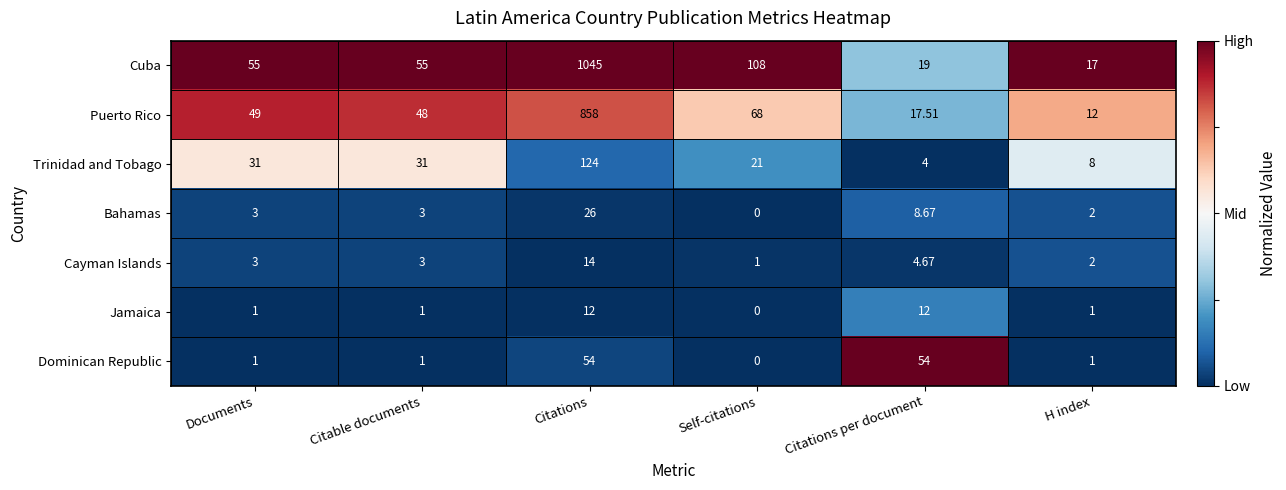

At which label is Cayman Islands closest to 7?

Citations per document